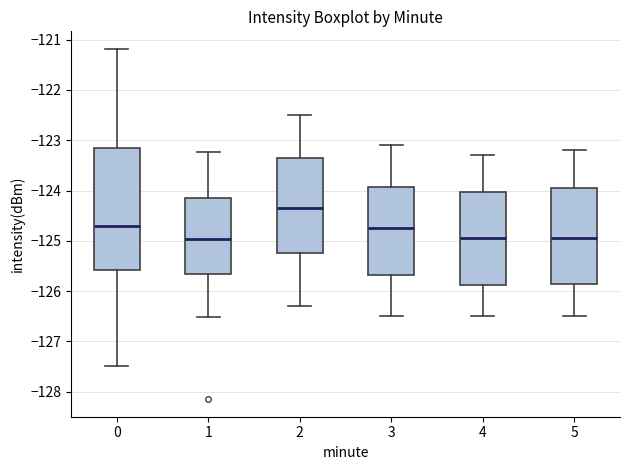

Where is the upper edge of the box at x = 1 on the y-axis? The values are not printed on the chart, so give them approximately, as read against the axis.

-124.1